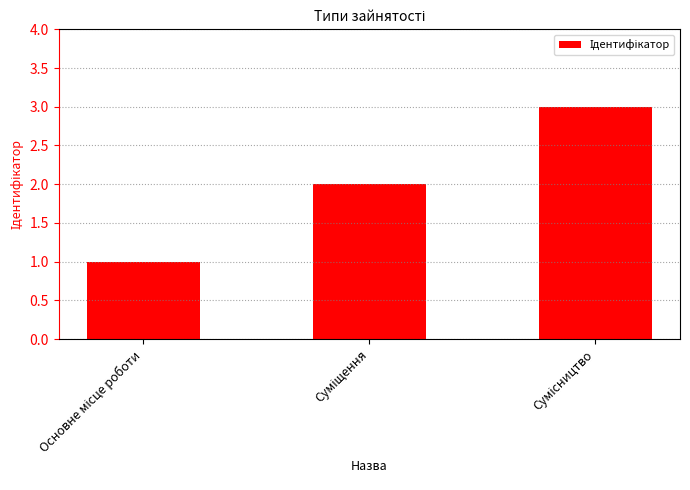

Count the values in the range 1 to 3.

3